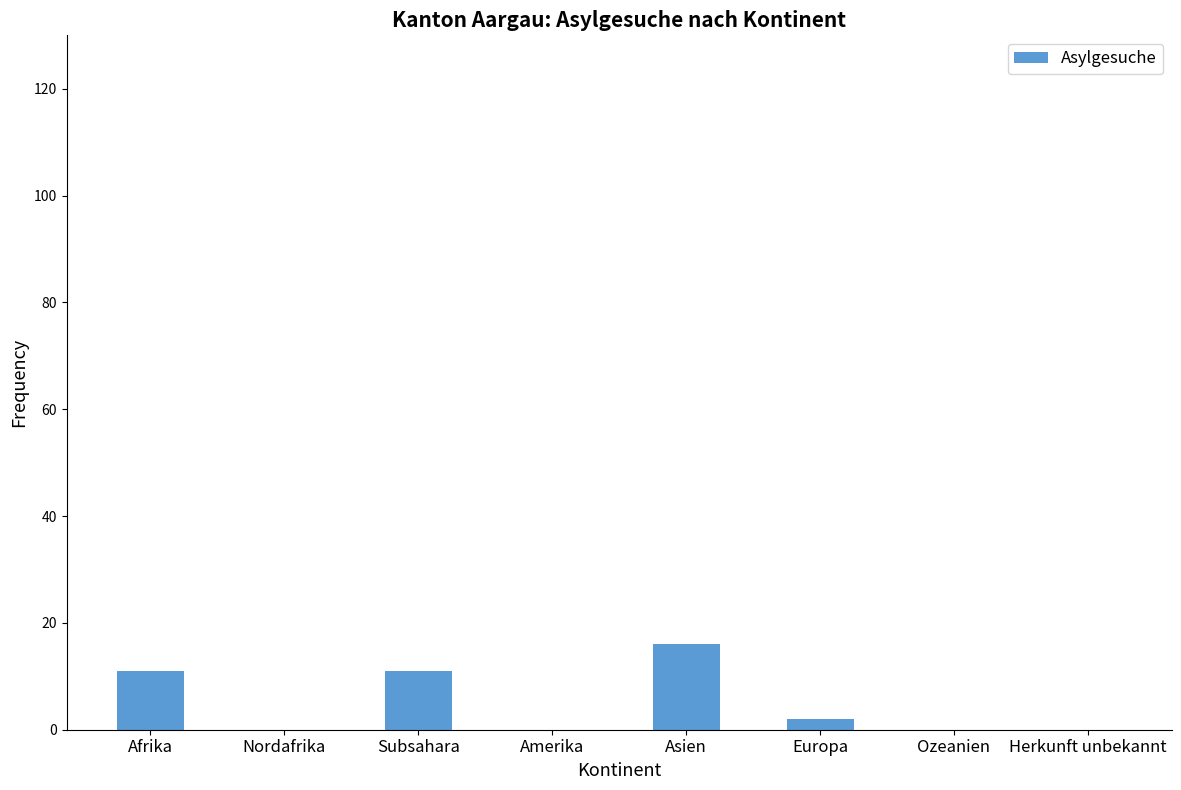

At which category does the chart reach its peak across all series?

Asien